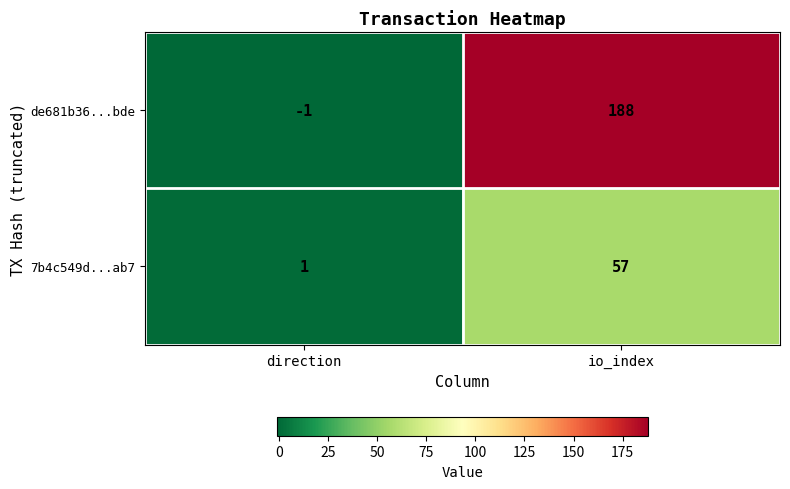

Which series changed the most between direction and io_index?

de681b36...bde